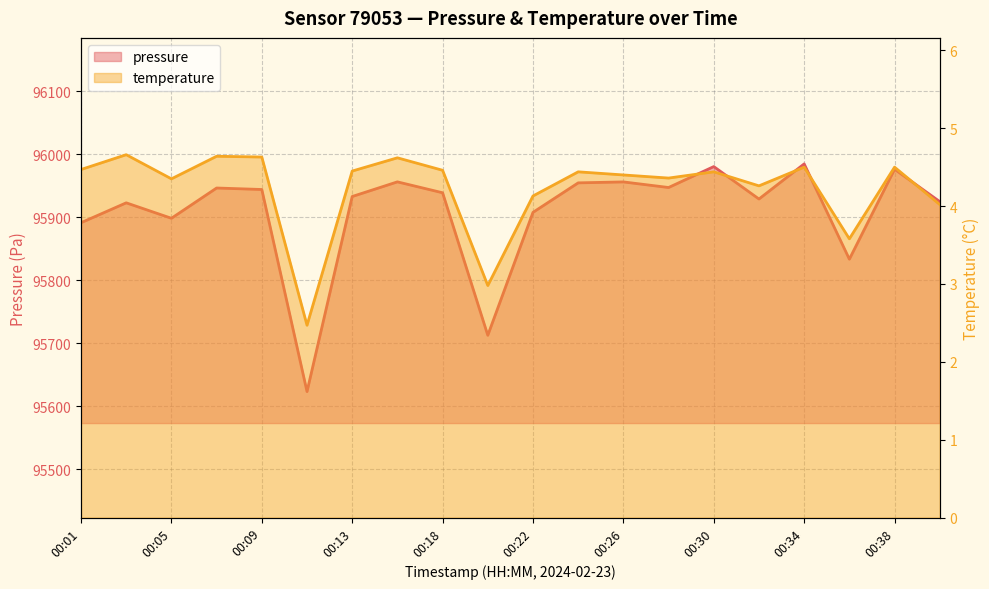

List the series in order of their peak value, lowest first.

temperature, pressure